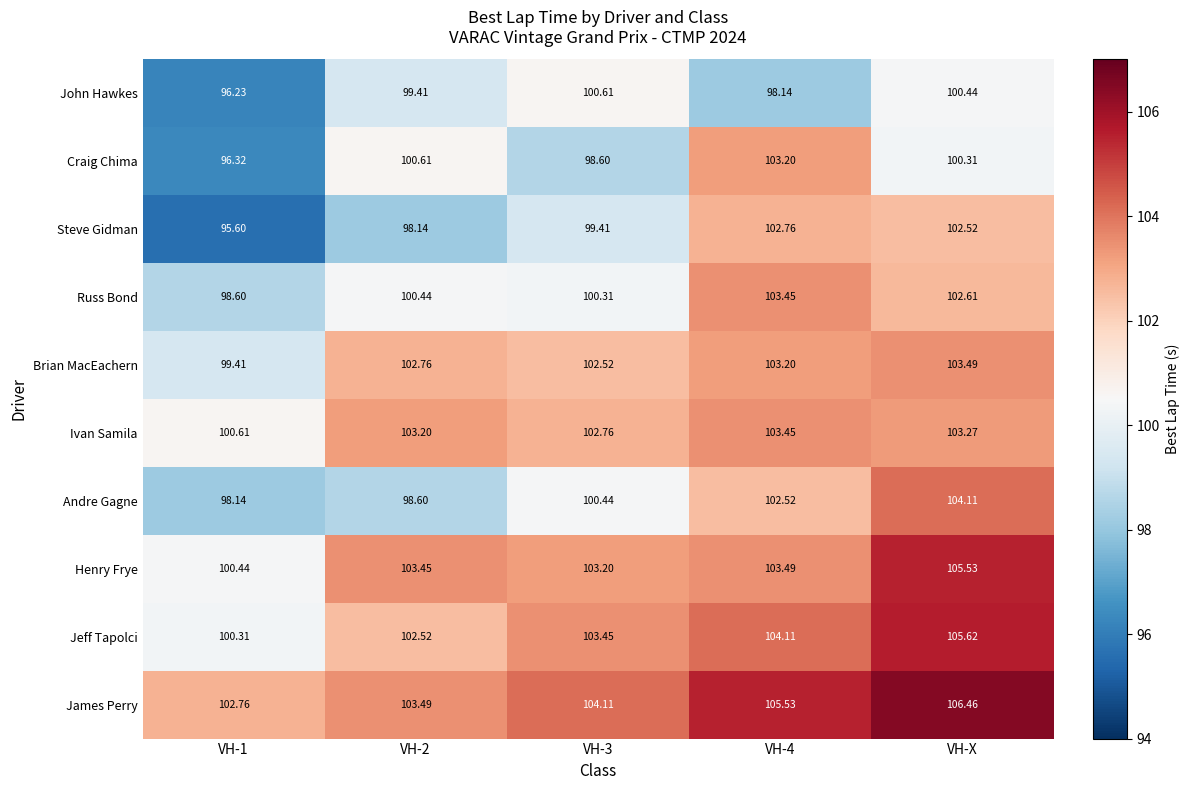

Which series has the widest spread of values?

Steve Gidman